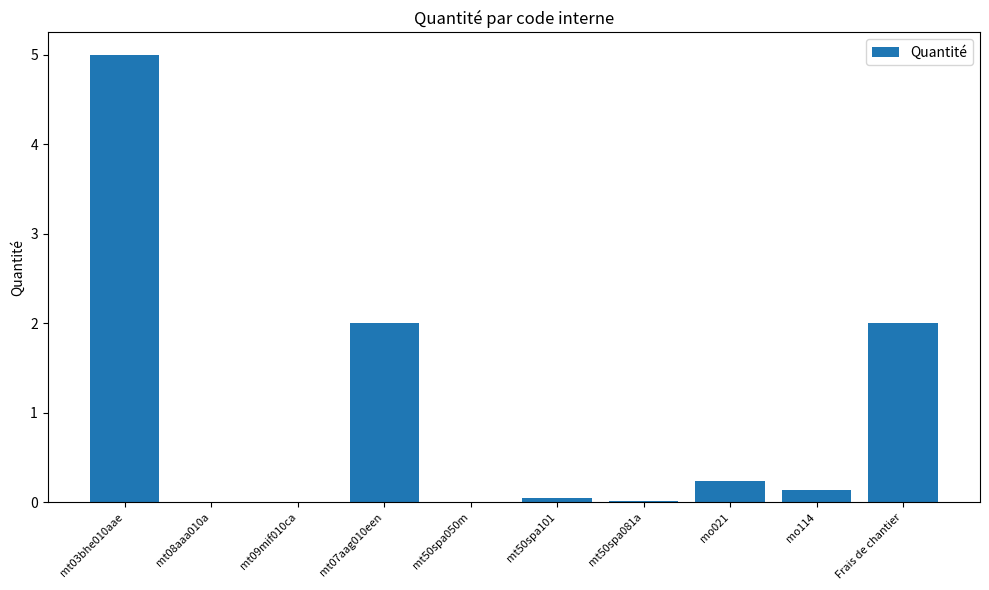

What is the greatest value displayed?

5.0